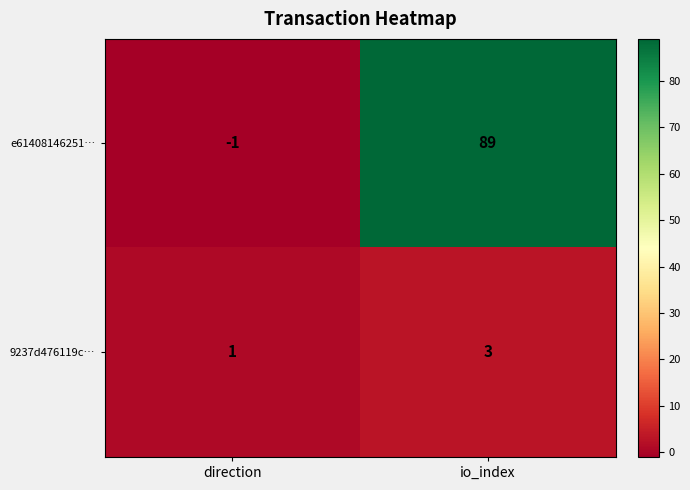

Rank the series at direction from highest to lowest value.

9237d476119c…, e61408146251…